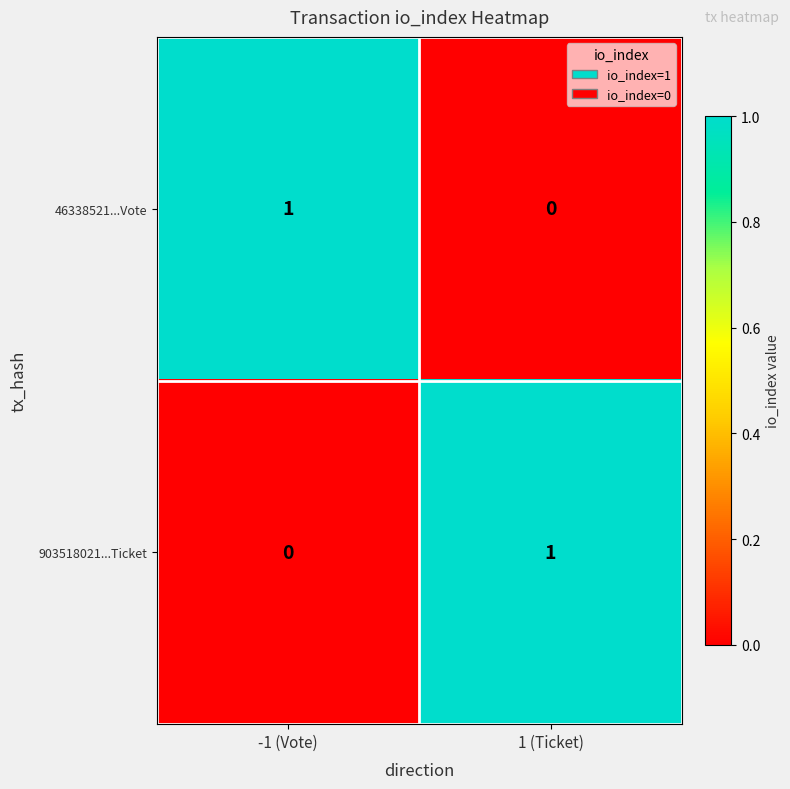

The value of 46338521...Vote at 1 (Ticket) is 0. True or false?

True